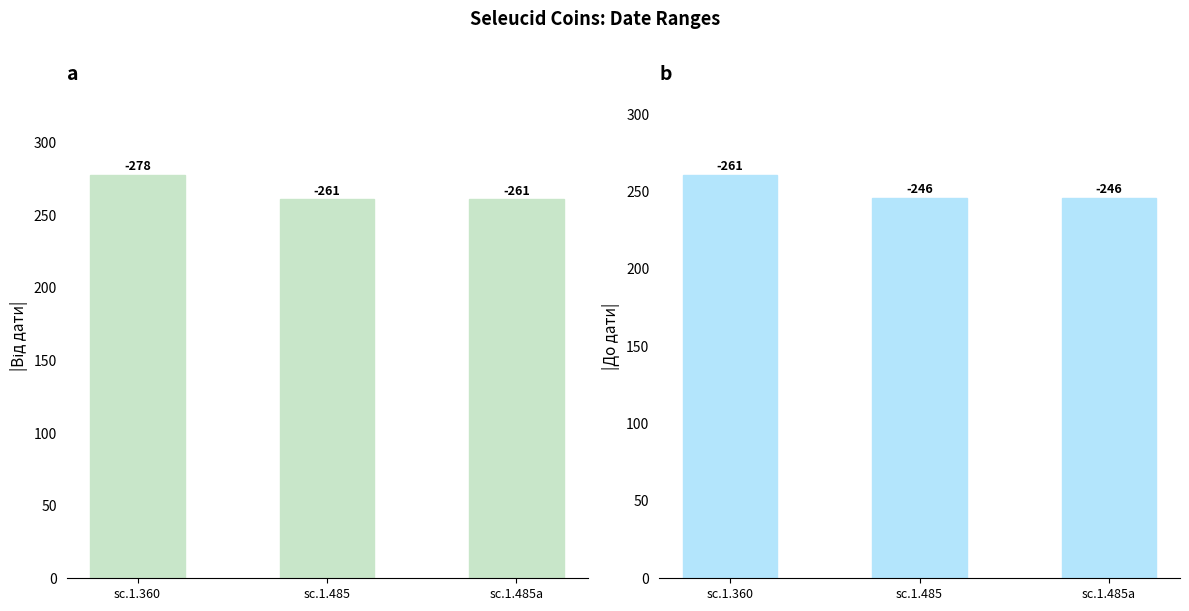

At sc.1.485a, list the series in order from smallest to largest.

До дати, Від дати